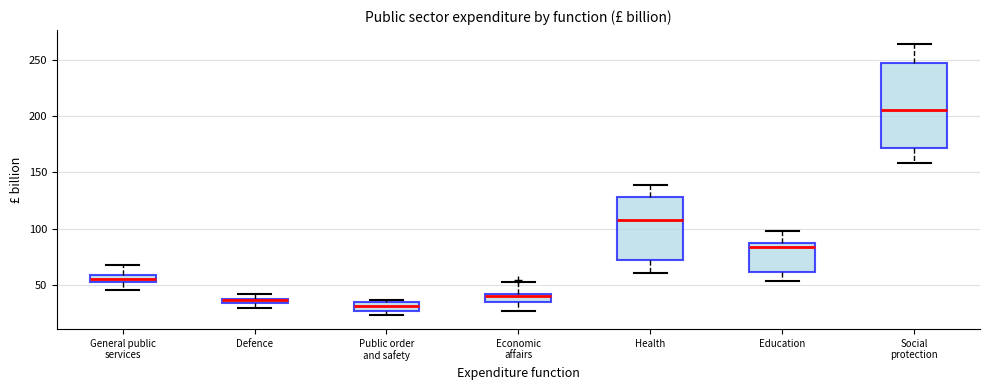

Comparing the boxes themselves (not the whiskers), which one is the tallest?

Social protection